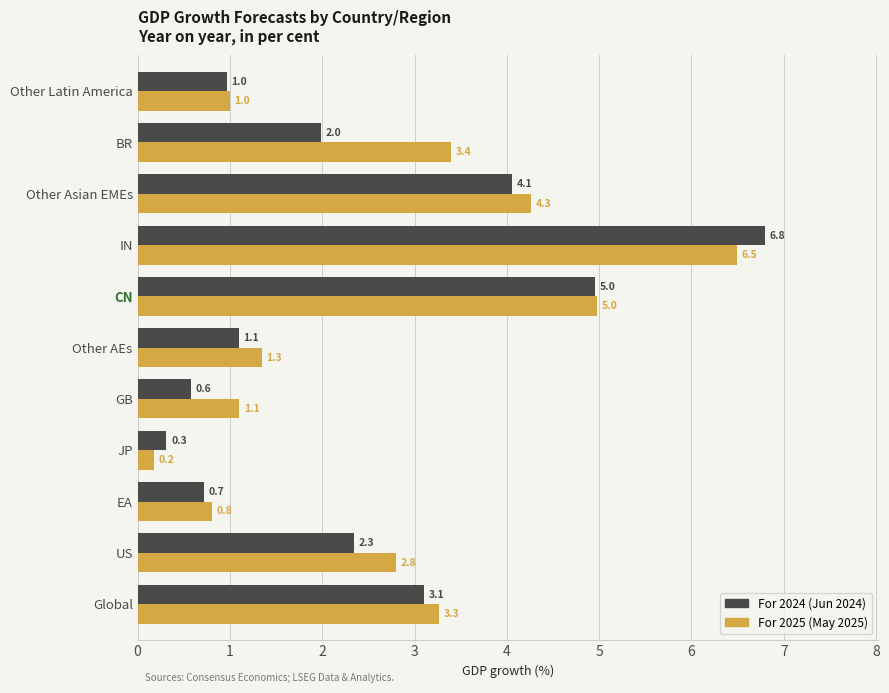

What is the total value across all series at JP?

0.5